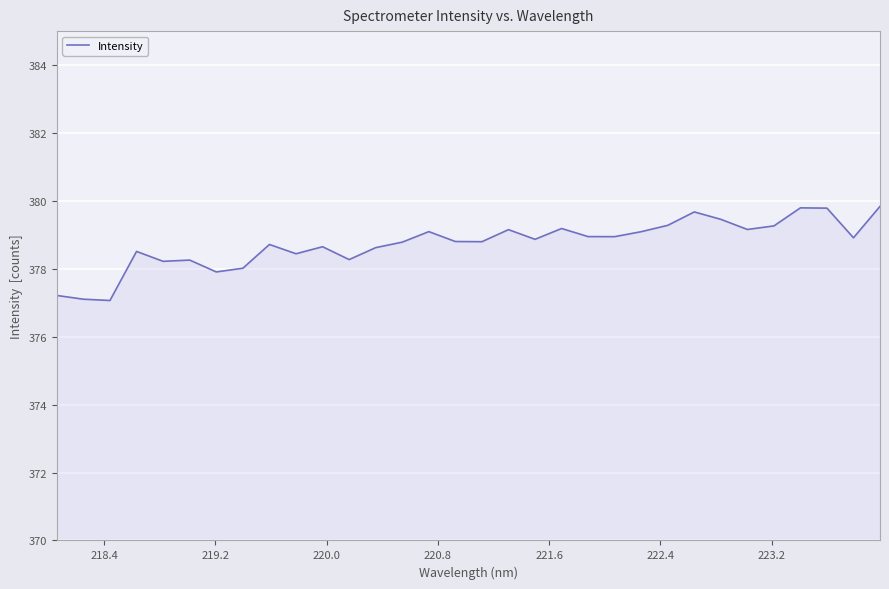

What is the difference between the maximum and minimum values?

2.8